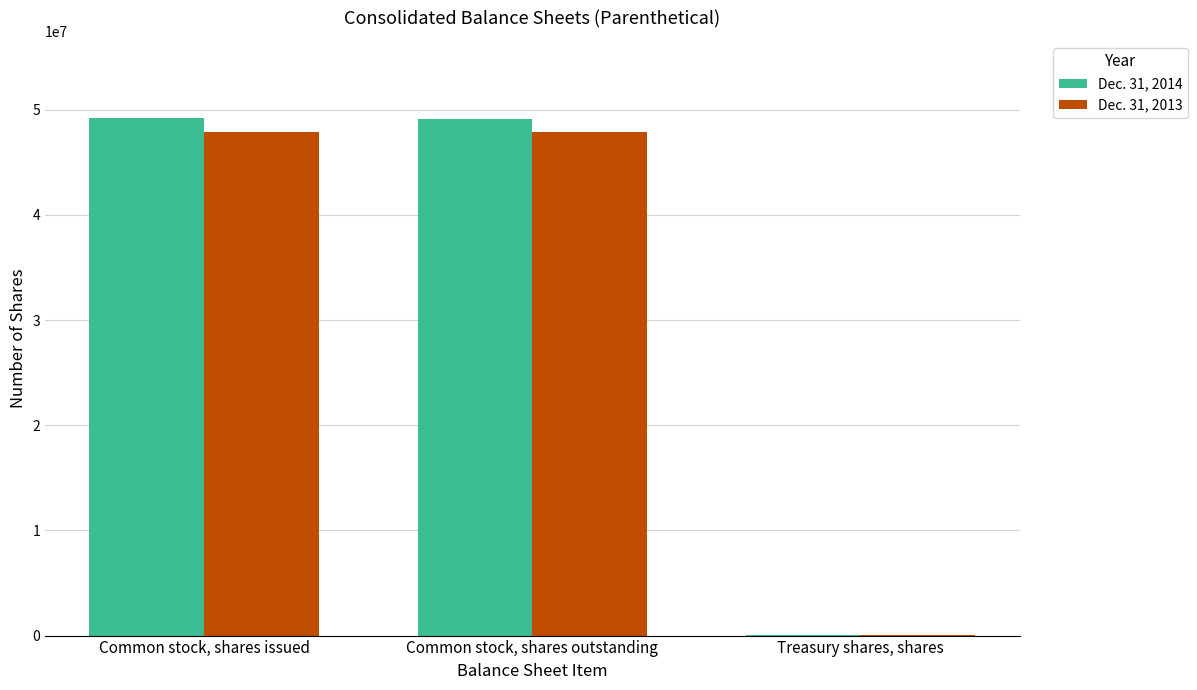

Which series changed the most between Common stock, shares issued and Treasury shares, shares?

Dec. 31, 2014